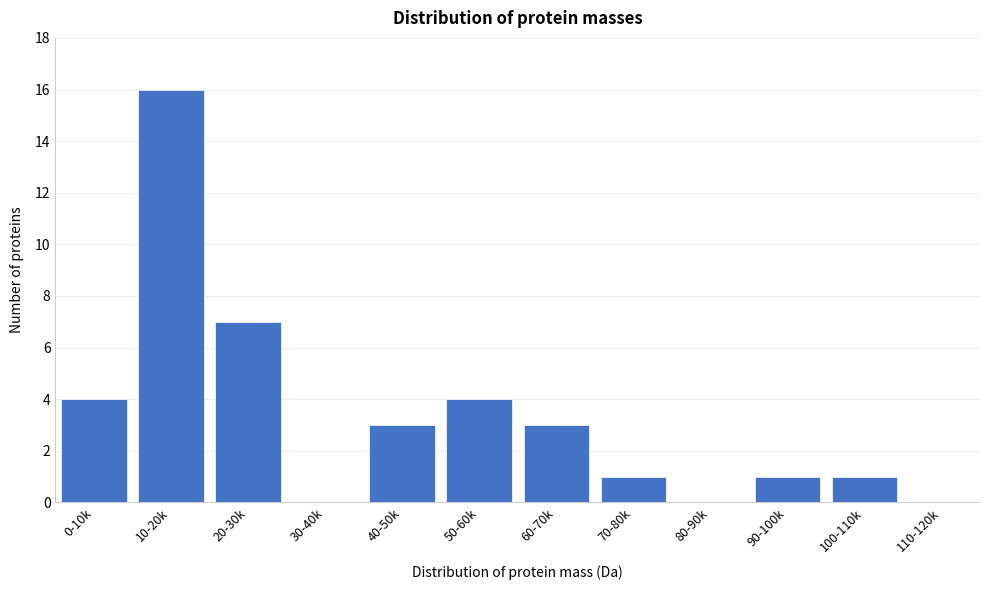

Reading left to right, what are all the values shown in this chart?

0-10k=4	10-20k=16	20-30k=7	30-40k=0	40-50k=3	50-60k=4	60-70k=3	70-80k=1	80-90k=0	90-100k=1	100-110k=1	110-120k=0